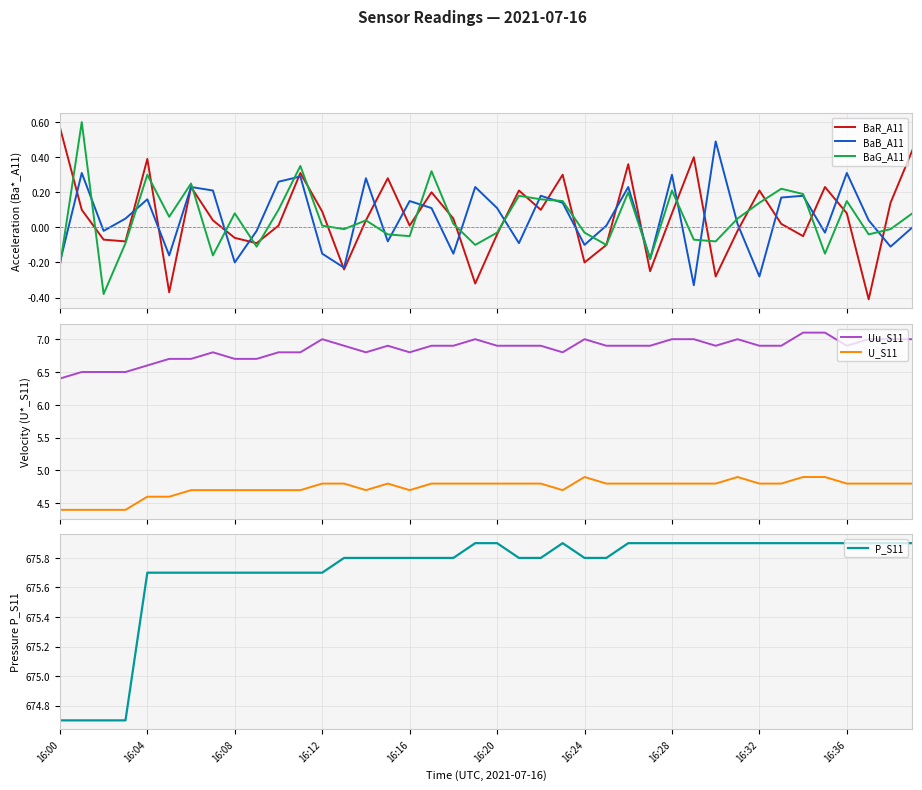

At which category does U_S11 reach its first local valley?

14